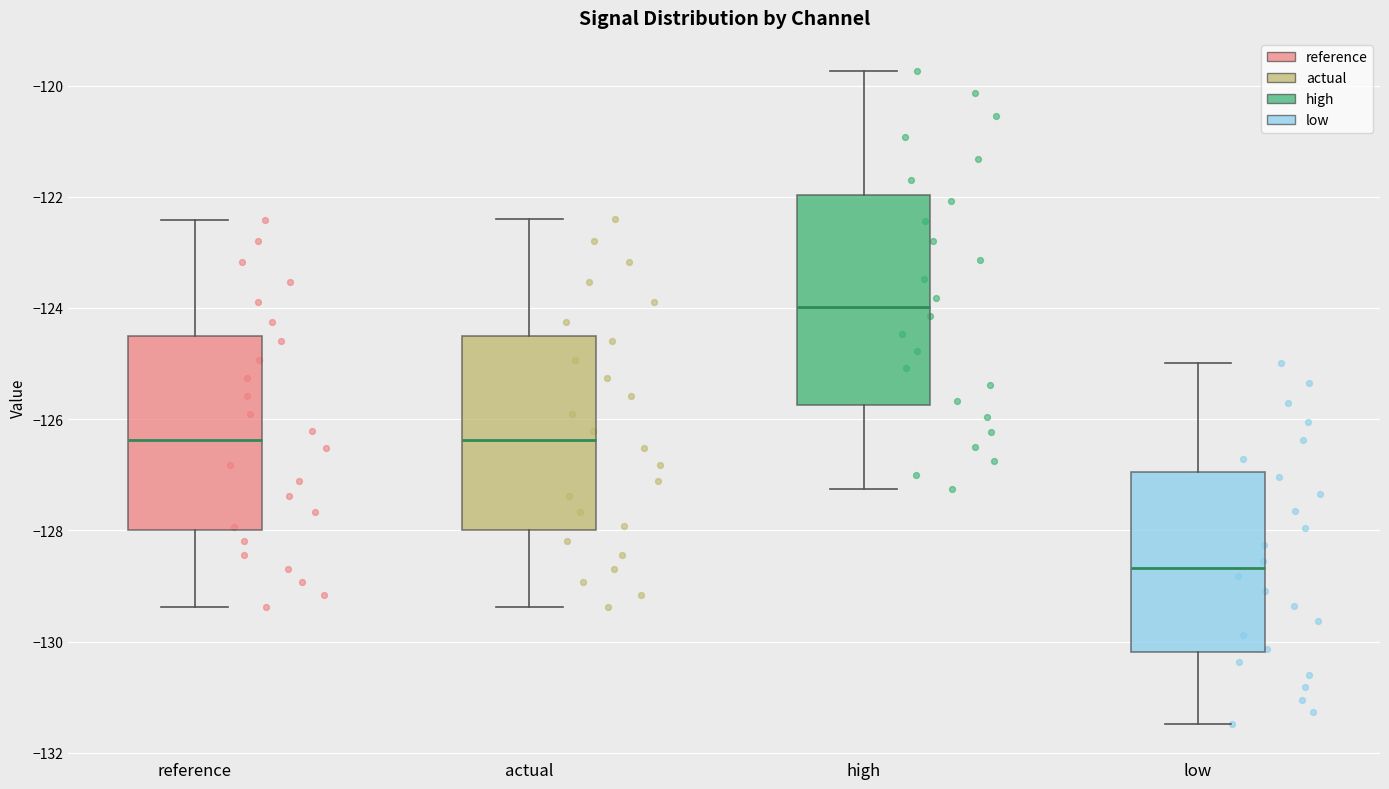

Reading left to right, transcribe this box plot: for each box, give where its median line is, the range the box spans, and where its two whiskers end, as read against the y-axis. The values are not printed on the chart, so give them approximately, as read against the axis.

reference: median -126.4, box -128.0 to -124.6, whiskers -129.4 to -122.4
actual: median -126.4, box -128.0 to -124.6, whiskers -129.4 to -122.4
high: median -124.0, box -125.8 to -122.0, whiskers -127.2 to -119.8
low: median -128.6, box -130.2 to -127.0, whiskers -131.4 to -125.0